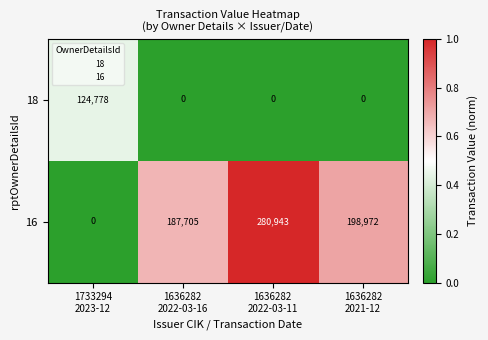

Which category has the highest value across all series?

1636282
2022-03-11